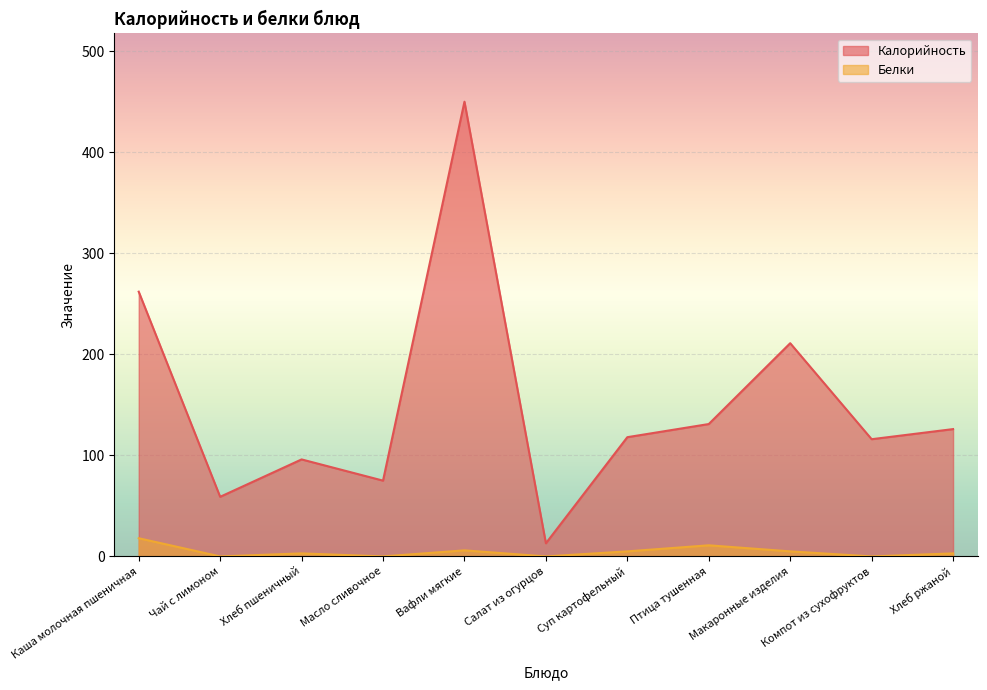

Which category has the lowest value in the Калорийность series?

Салат из огурцов